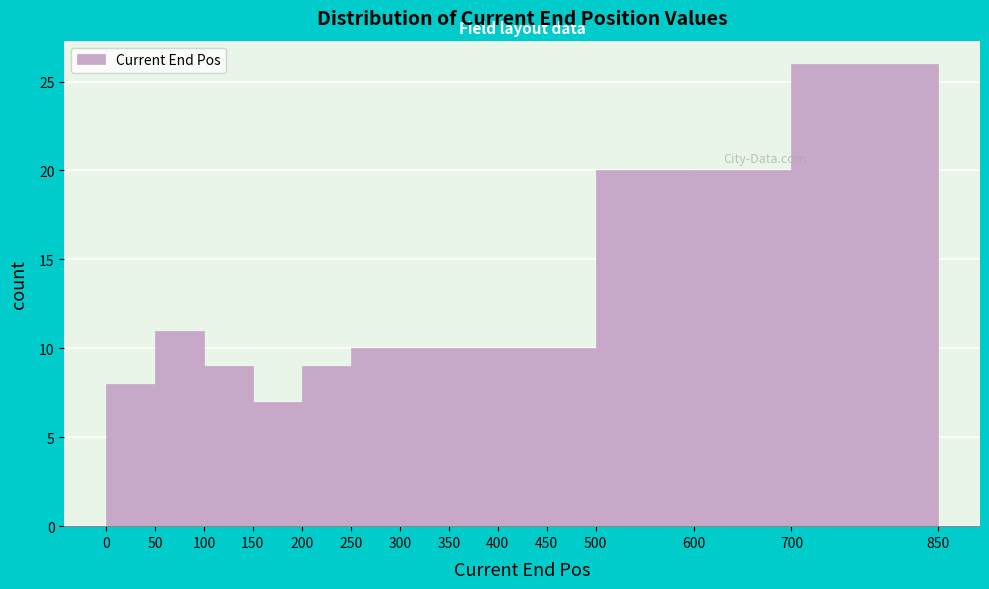

Reading left to right, list every bar in this chart as the range it spans on the x-axis followed by its height. The values are not printed on the chart, so give them approximately, as read against the axis.

0 to 50: 8
50 to 100: 11
100 to 150: 9
150 to 200: 7
200 to 250: 9
250 to 300: 10
300 to 350: 10
350 to 400: 10
400 to 450: 10
450 to 500: 10
500 to 600: 20
600 to 700: 20
700 to 850: 26